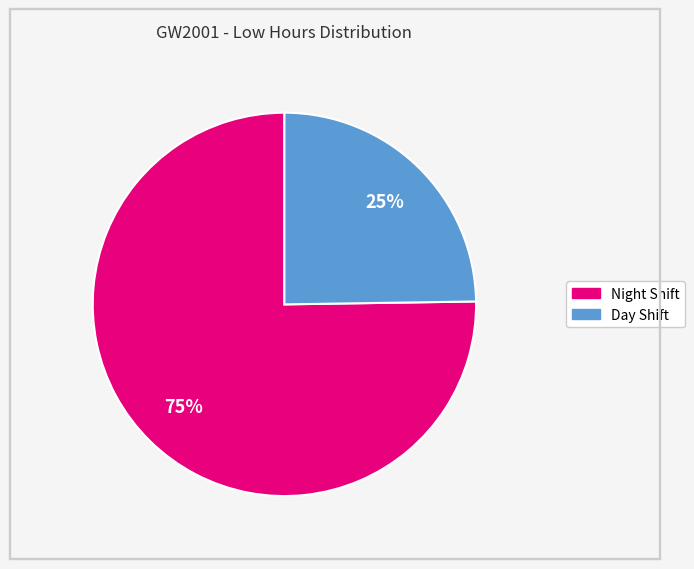

To the nearest percent, what is the difference between the largest and smallest slice percentages?

50%